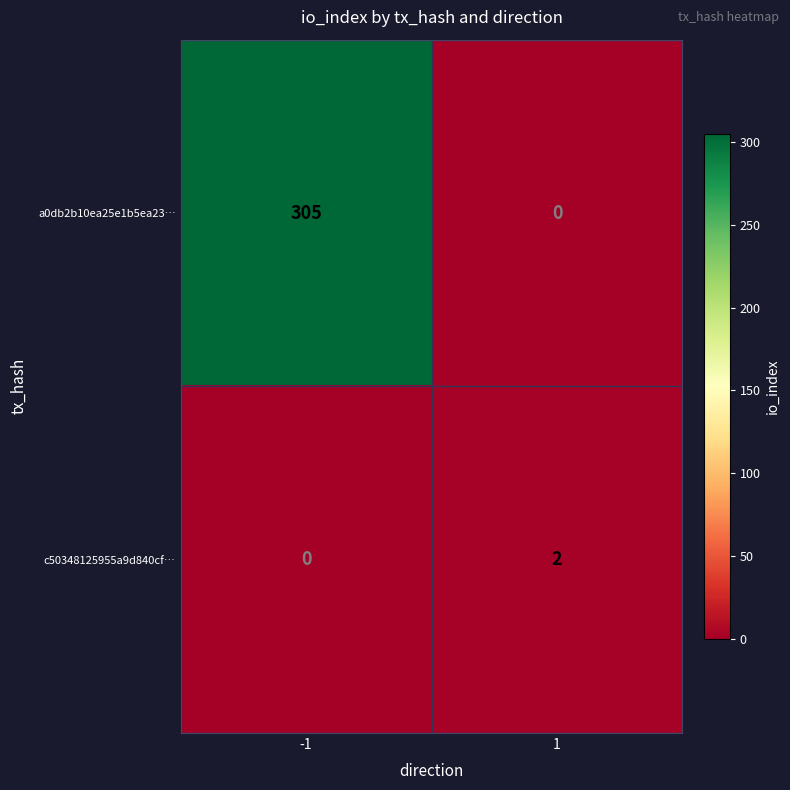

What is the difference between the a0db2b10ea25e1b5ea23… values at -1 and 1?

305